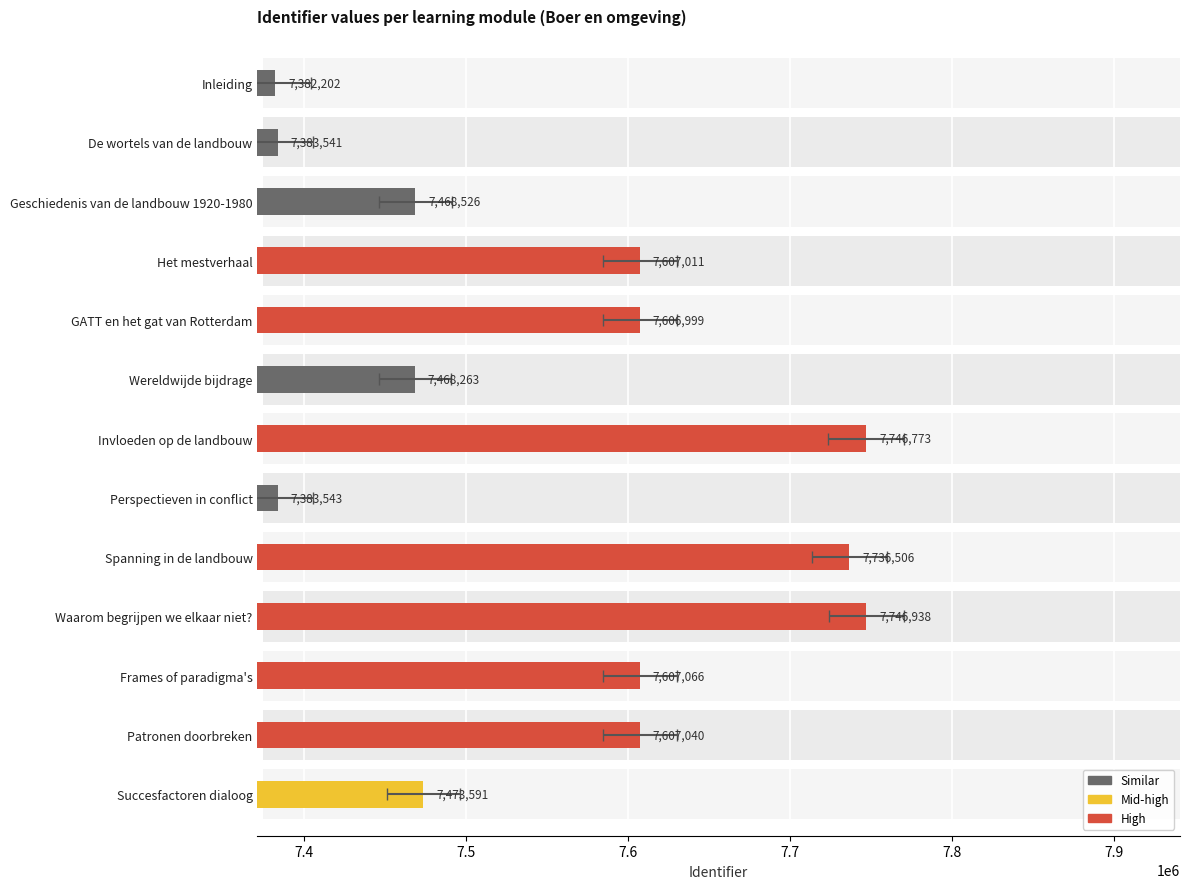

How many values exceed 7606999?

6